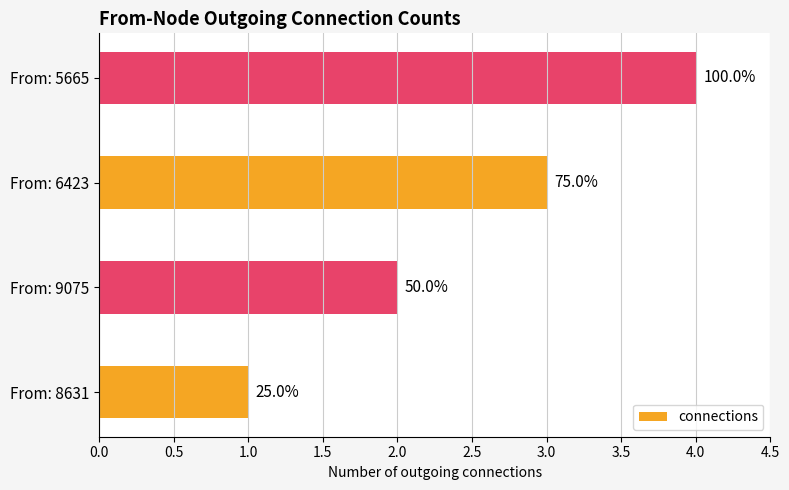

Does the chart contain any negative values?

No